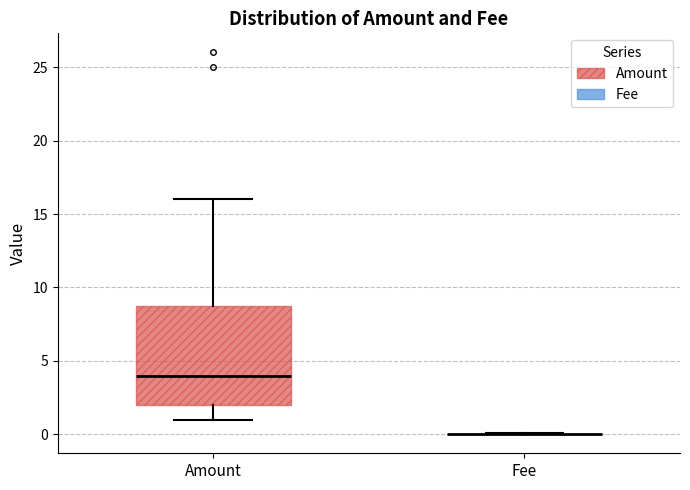

Reading left to right, transcribe this box plot: for each box, give where its median line is, the range the box spans, and where its two whiskers end, as read against the y-axis. The values are not printed on the chart, so give them approximately, as read against the axis.

Amount: median 4, box 2 to 9, whiskers 1 to 16
Fee: box collapsed to a line at 0, whiskers 0 to 0